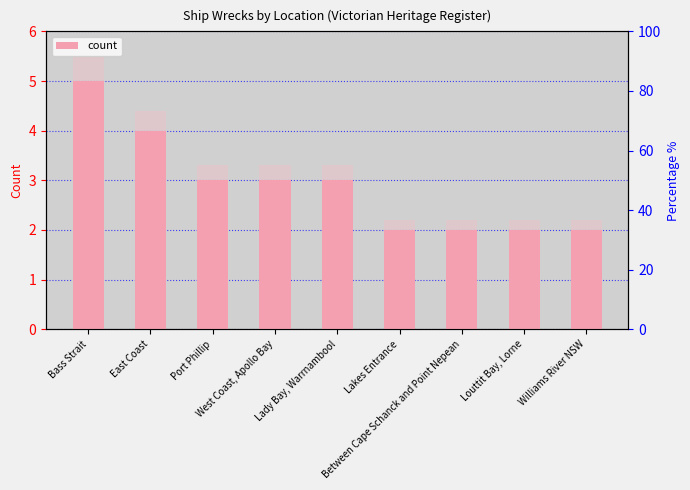

What is the sum of the values at West Coast, Apollo Bay and East Coast?

7